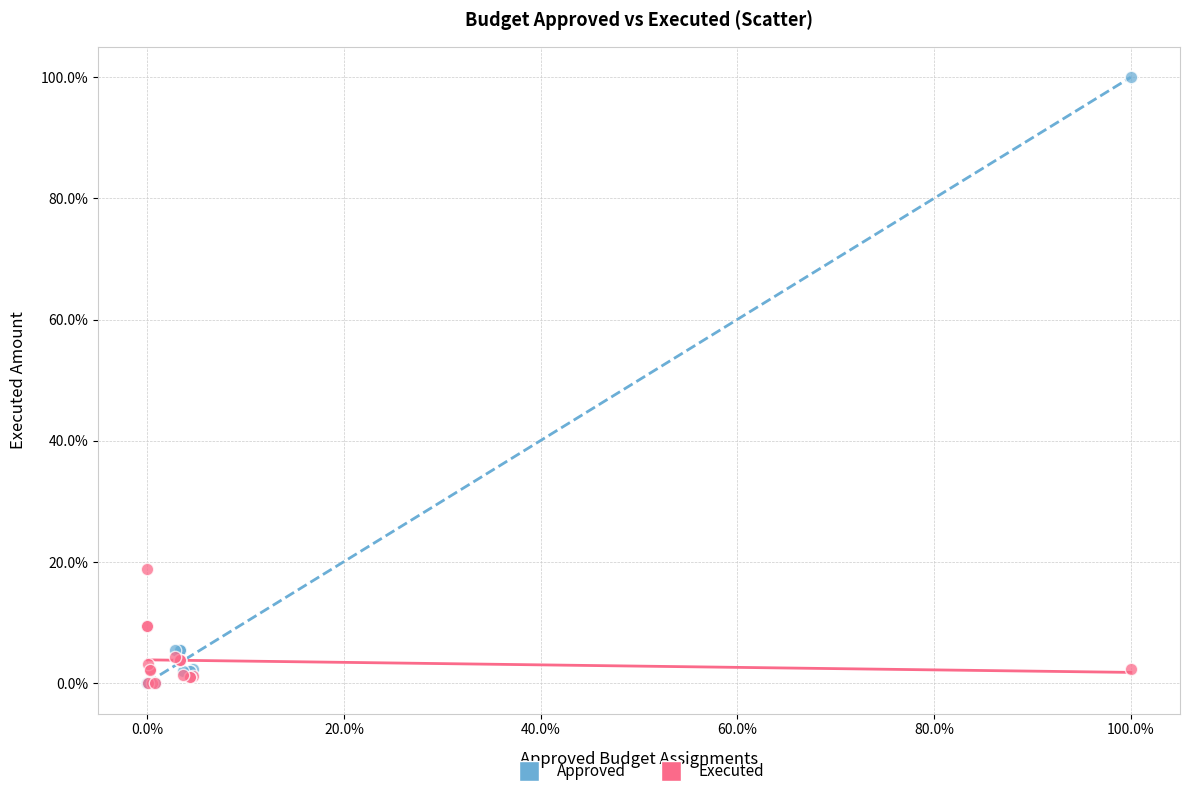

What are all the series names shown in the legend?

Approved, Executed